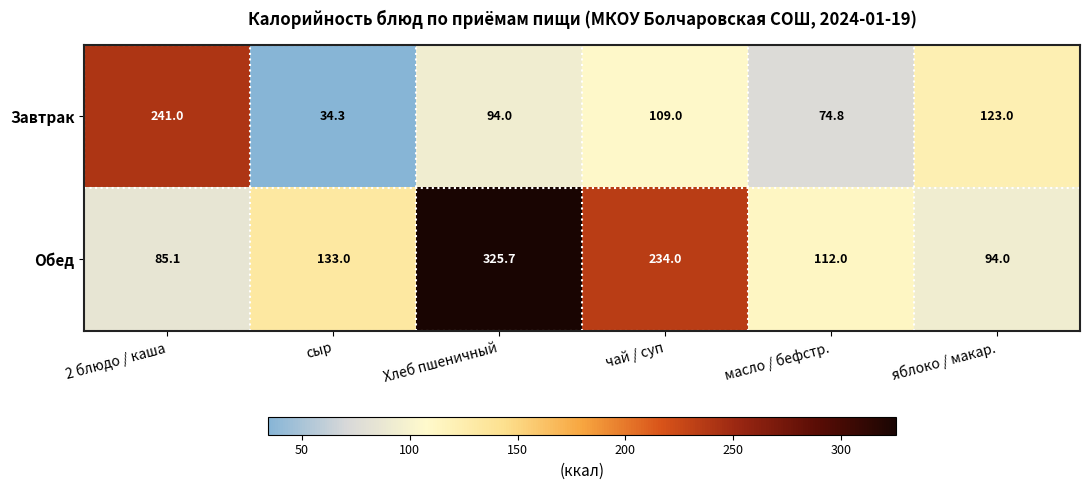

What is the sum of all Обед values?

983.8